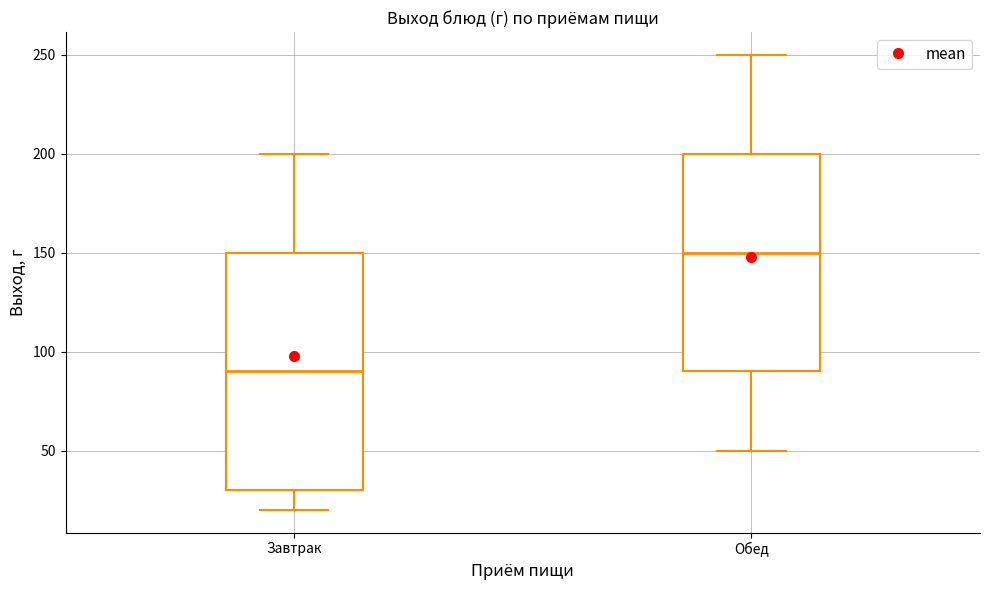

Which box is the tallest, from its lower edge to its upper edge?

Завтрак